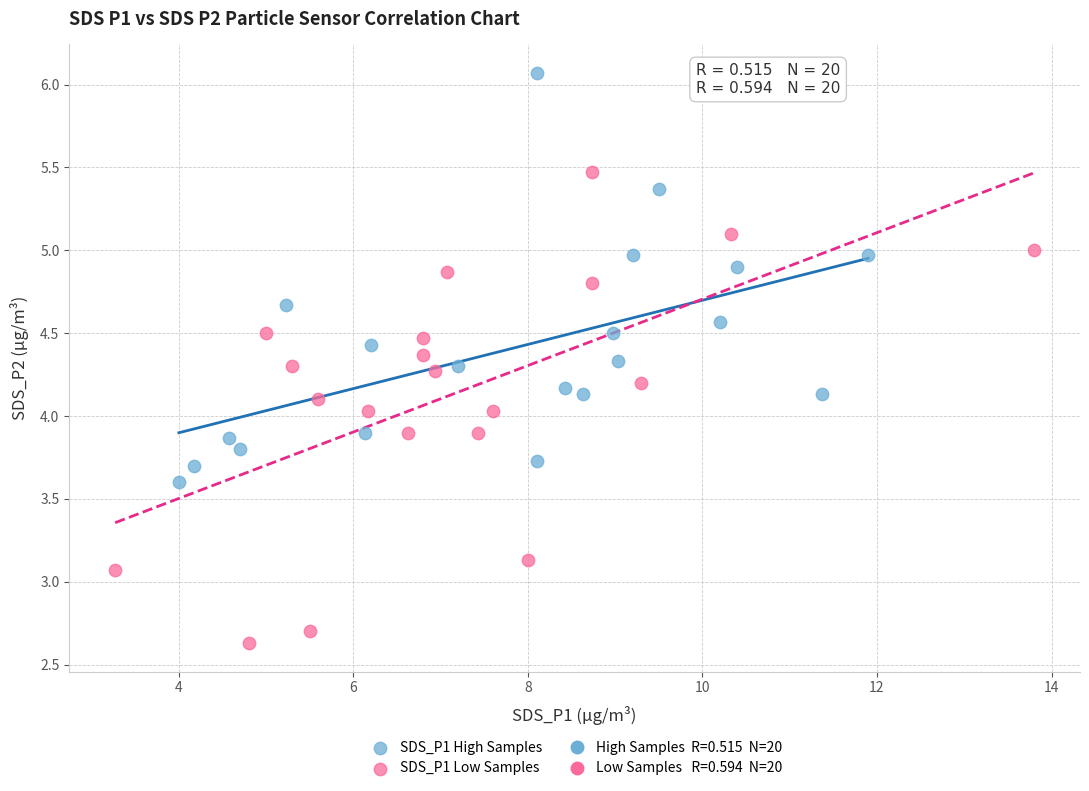

Which series has the largest Y range (max minus min)?

SDS_P1 Low Samples